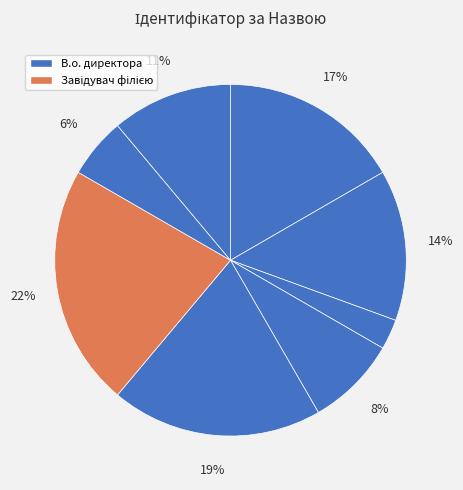

Rank the categories by value from highest to lowest.

Завідувач філією, Директор, В.о. директора, В.о. начальника, Ректор, Головний лікар, Начальник, Генеральний директор